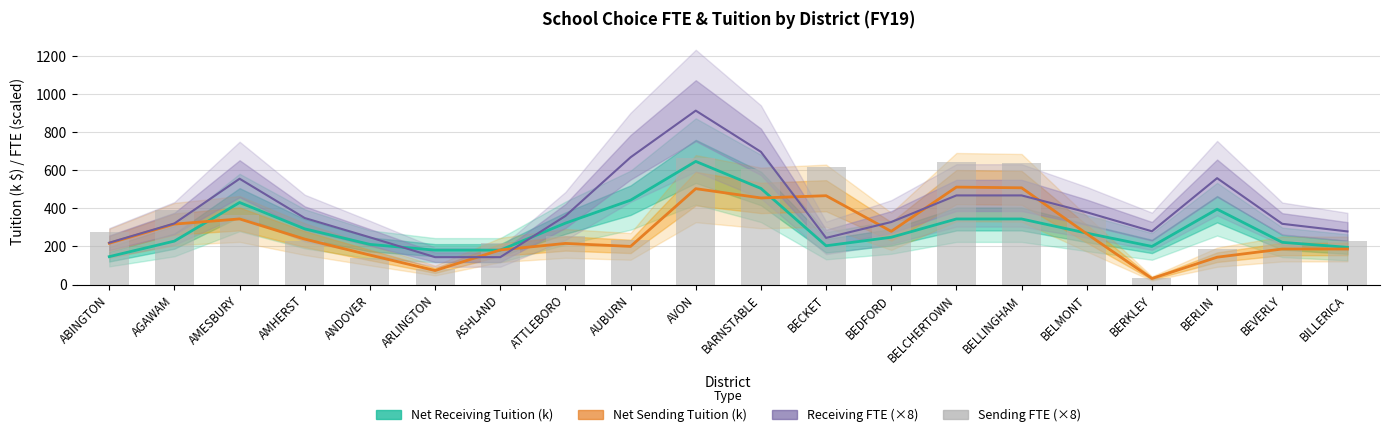

What is the difference between the maximum and minimum values in the Net Receiving Tuition (k) series?

500.2